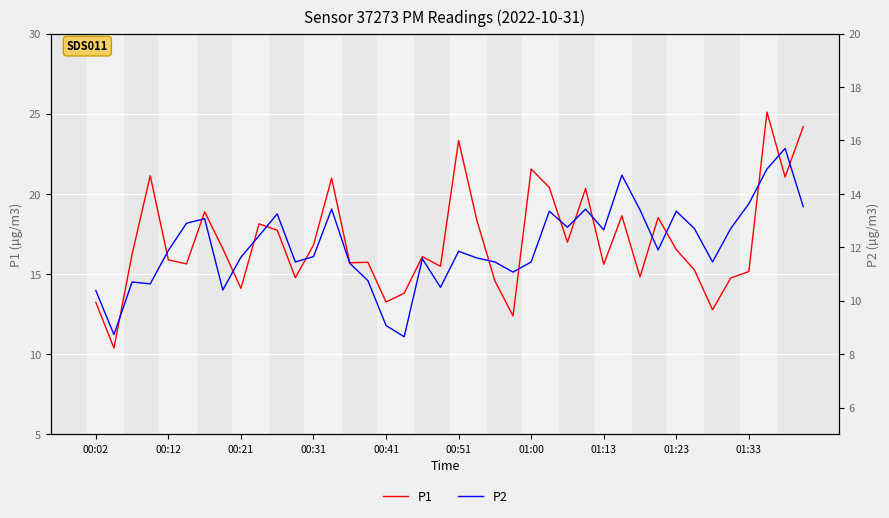

Which series has the largest total across all categories?

P1